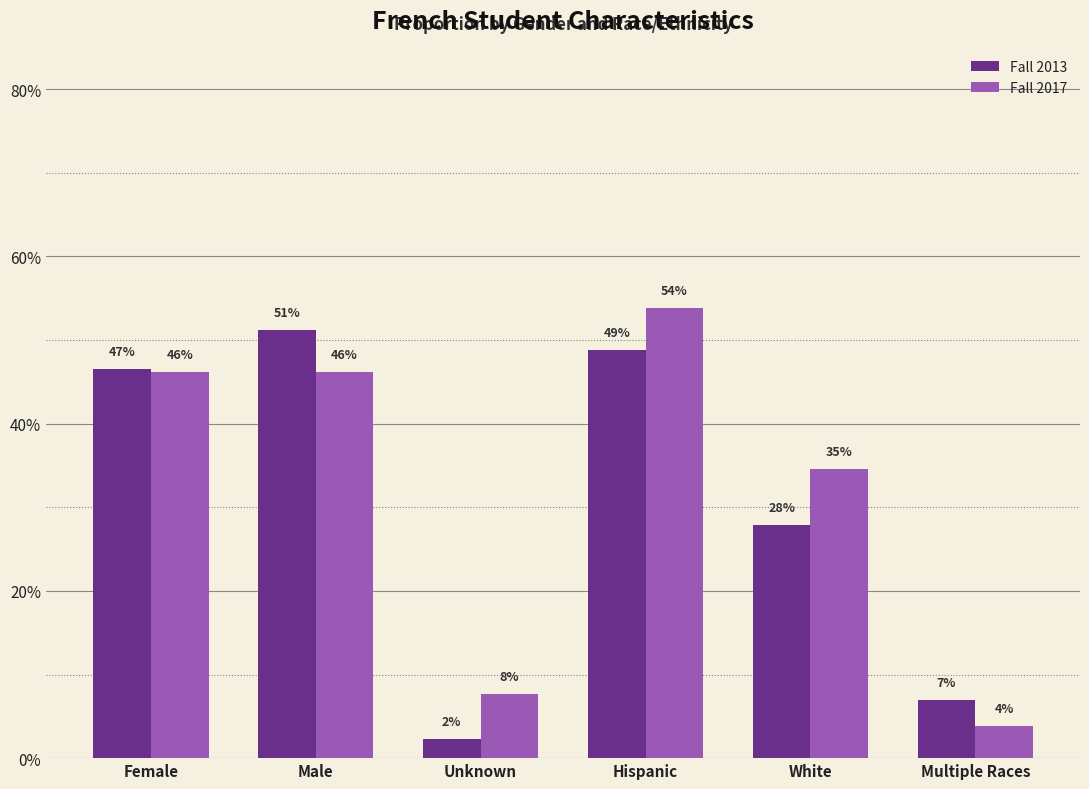

Which has a higher value, Unknown or Hispanic?

Hispanic